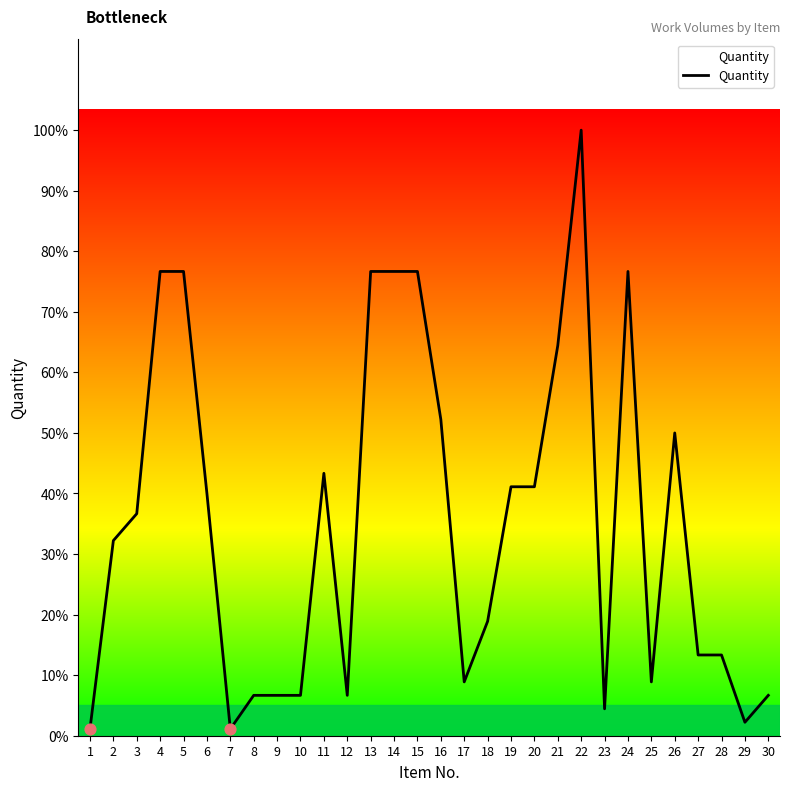

Which has a higher value, 15 or 8?

15